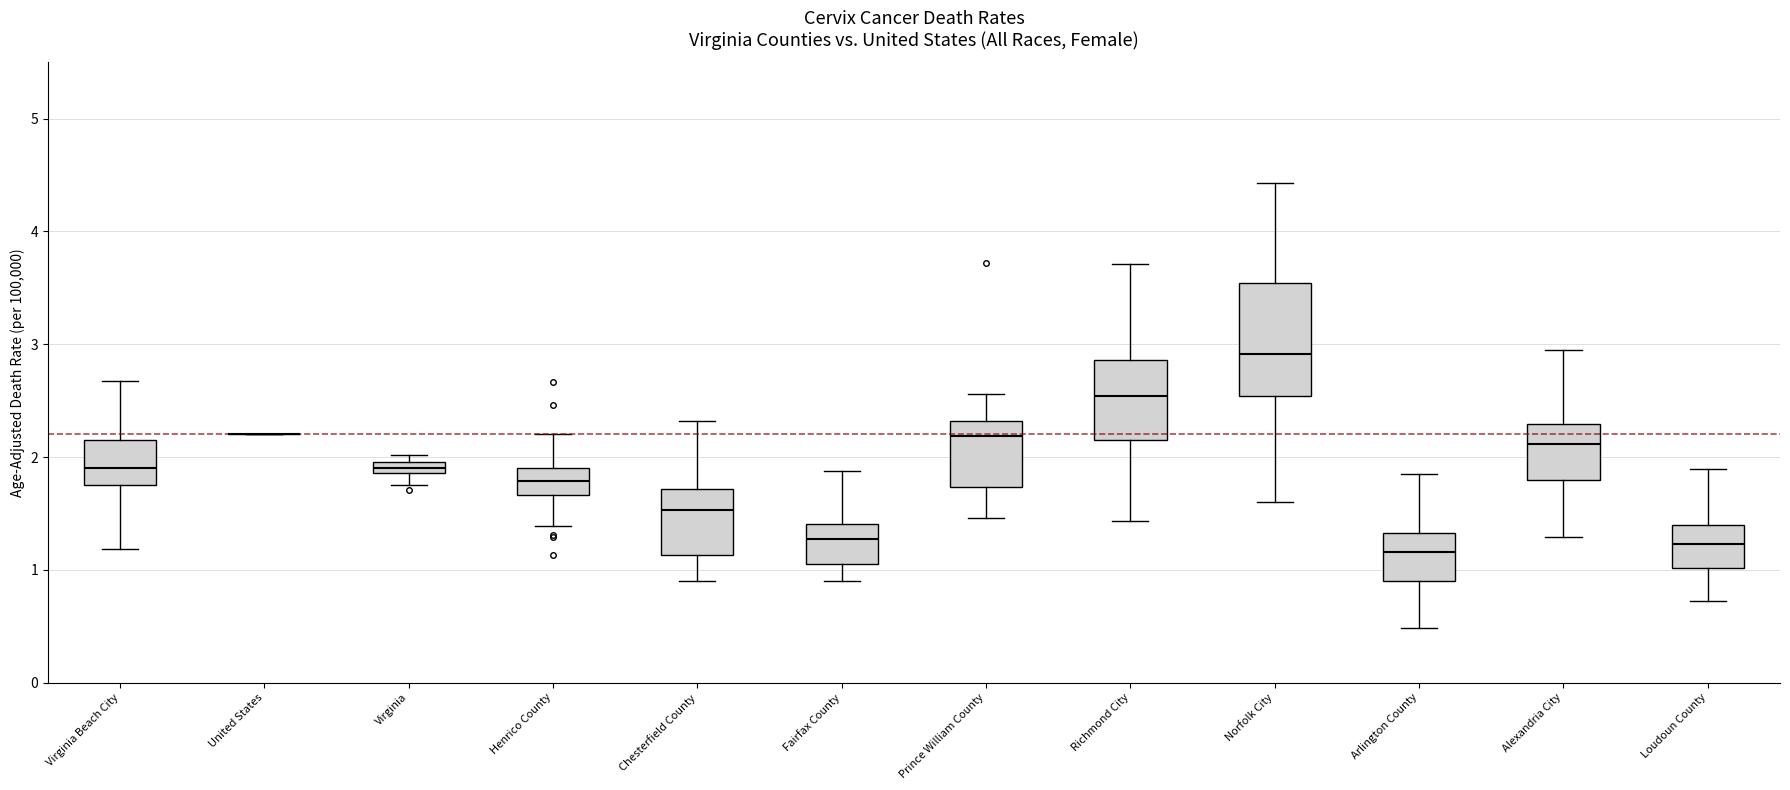

Where is the upper edge of the box for Prince William County on the y-axis? The values are not printed on the chart, so give them approximately, as read against the axis.

2.3